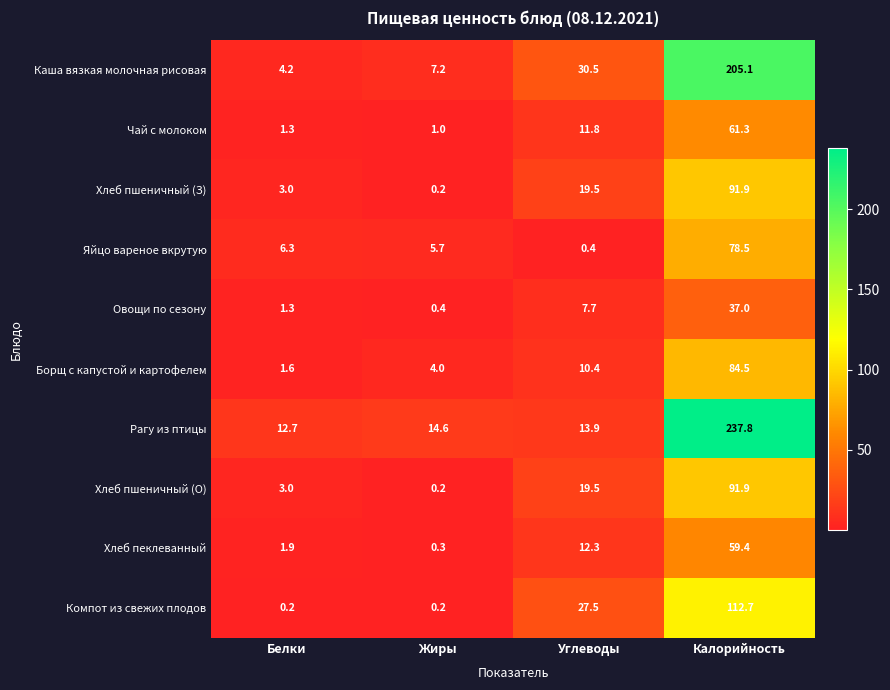

Is it true that Хлеб пшеничный (О) equals 3.0 at Белки?

True